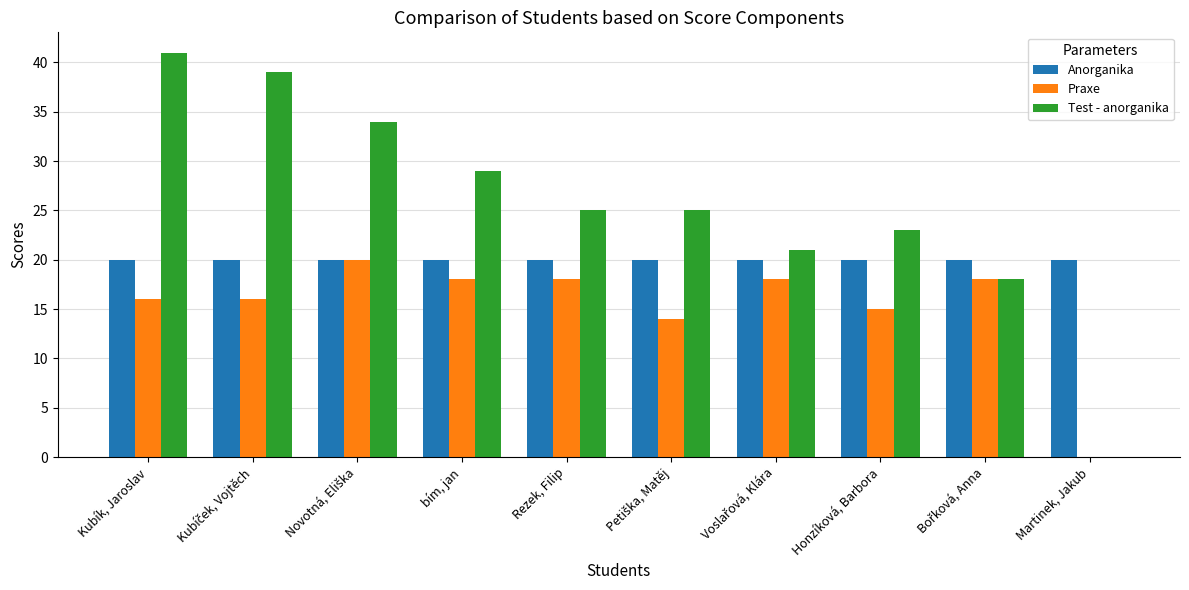

Which series has the largest total across all categories?

Test - anorganika